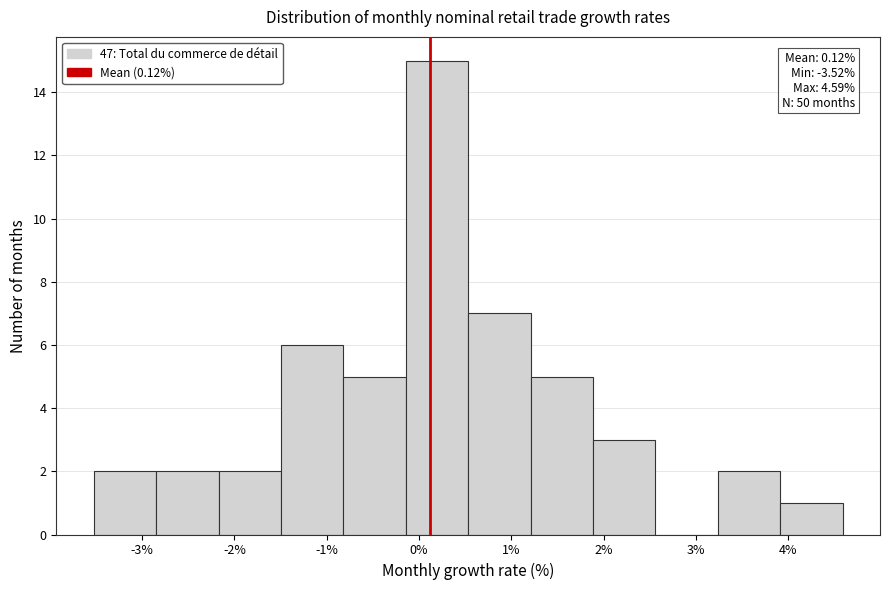

Over which range of the x-axis is the bar tallest?

-0.1 to 0.5